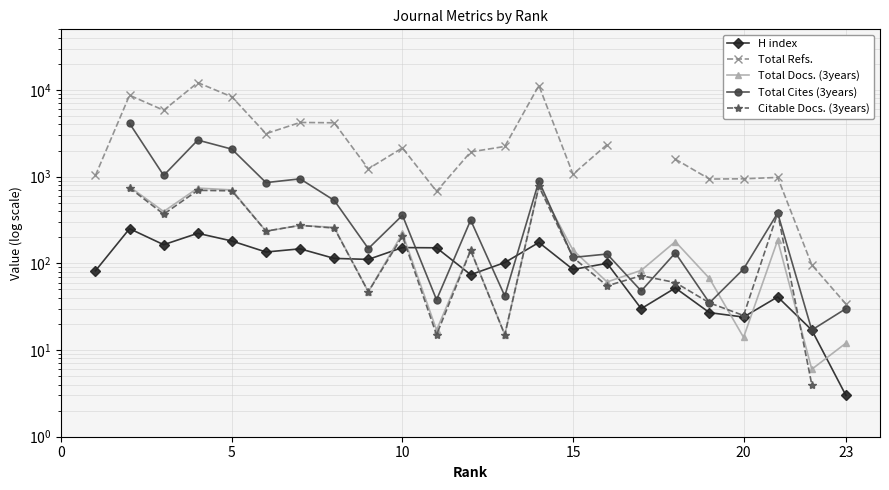

Is it true that H index equals 58.1 at 20?

False